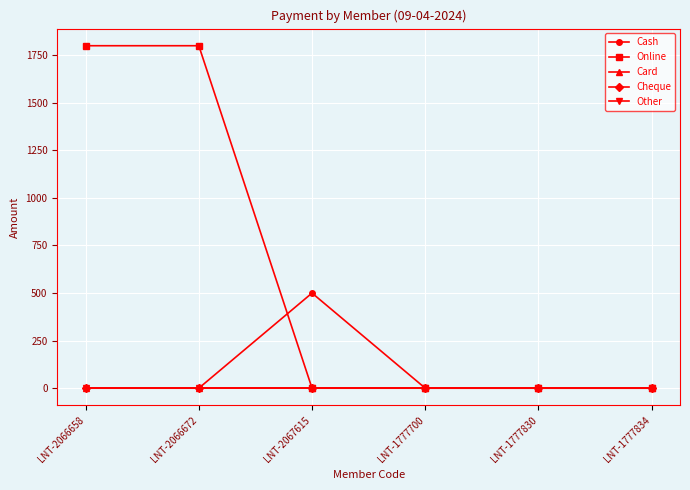

Reading right to left, list all the values displayed in this chart.

Cash: 0	0	0	500	0	0
Online: 0	0	0	0	1800	1800
Card: 0	0	0	0	0	0
Cheque: 0	0	0	0	0	0
Other: 0	0	0	0	0	0